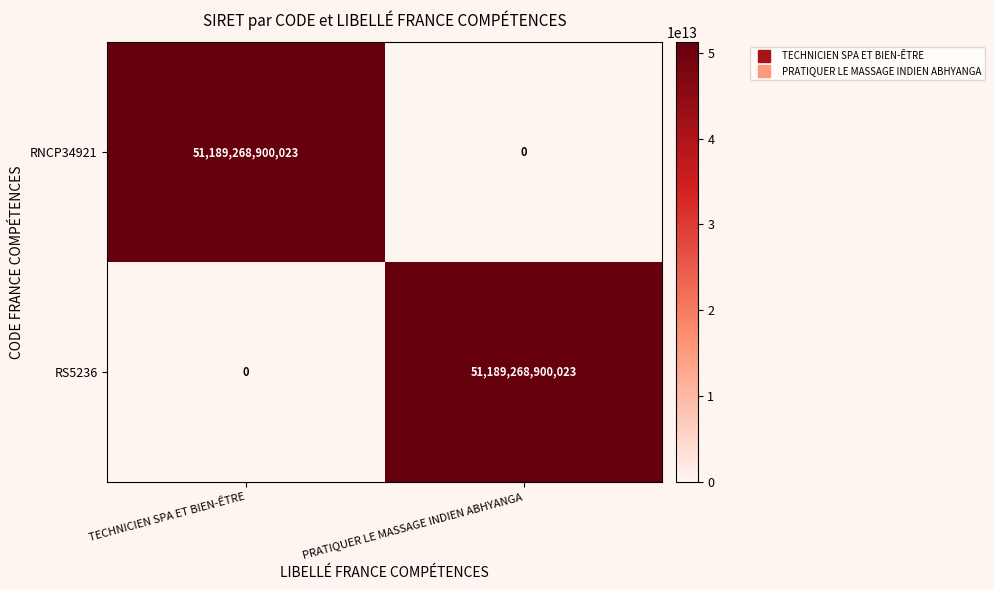

What value does the RNCP34921 series have at TECHNICIEN SPA ET BIEN-ÊTRE, to the nearest 10?

51189268900020